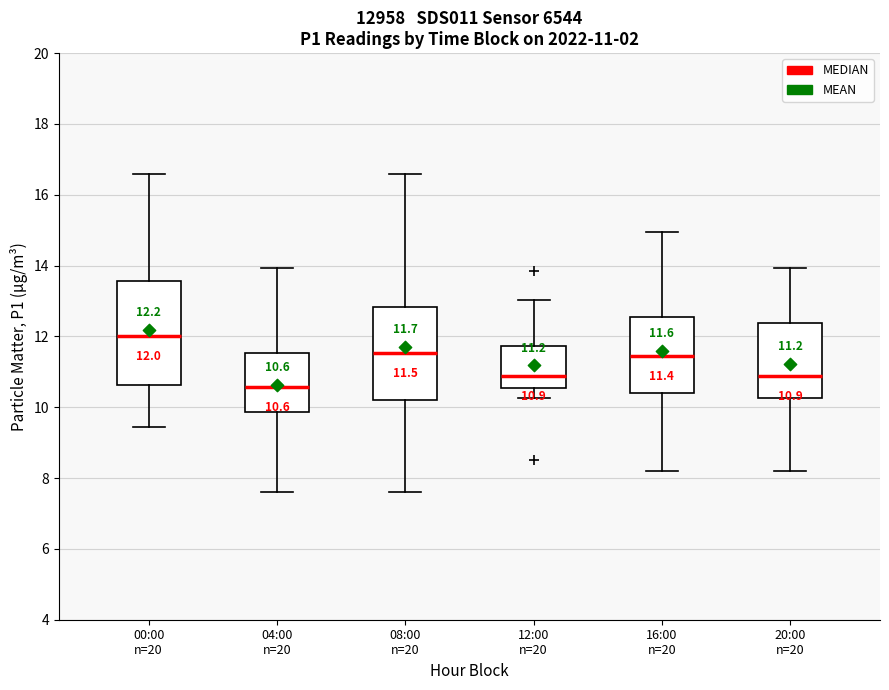

Which box is the tallest, from its lower edge to its upper edge?

00:00 n=20